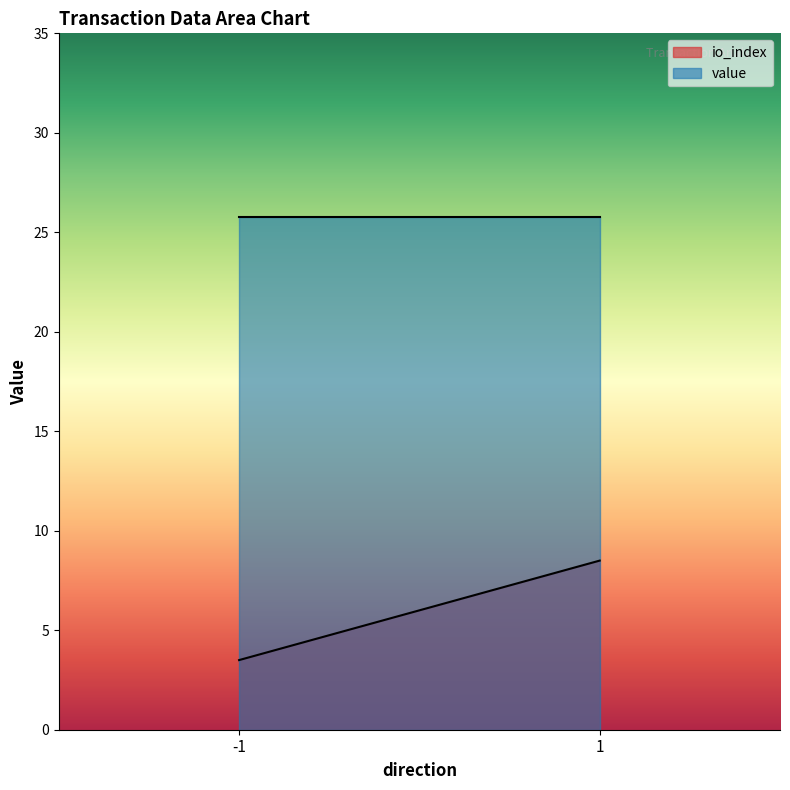

True or false: io_index has a value of 6.1 at 1.

False